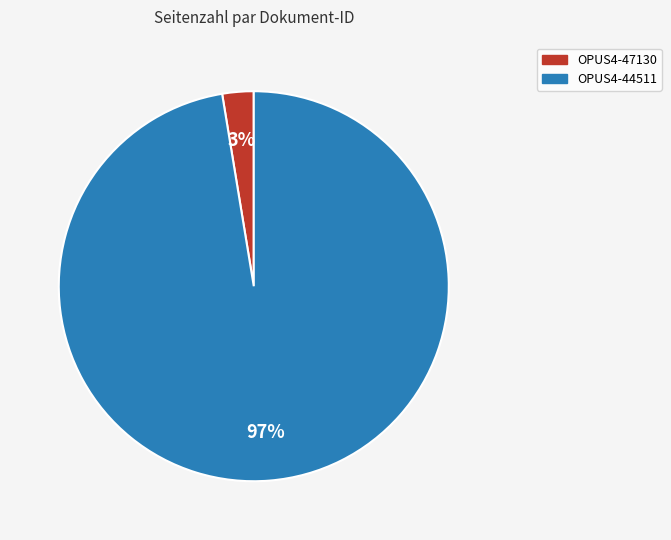

Rank the categories by value from highest to lowest.

OPUS4-44511, OPUS4-47130